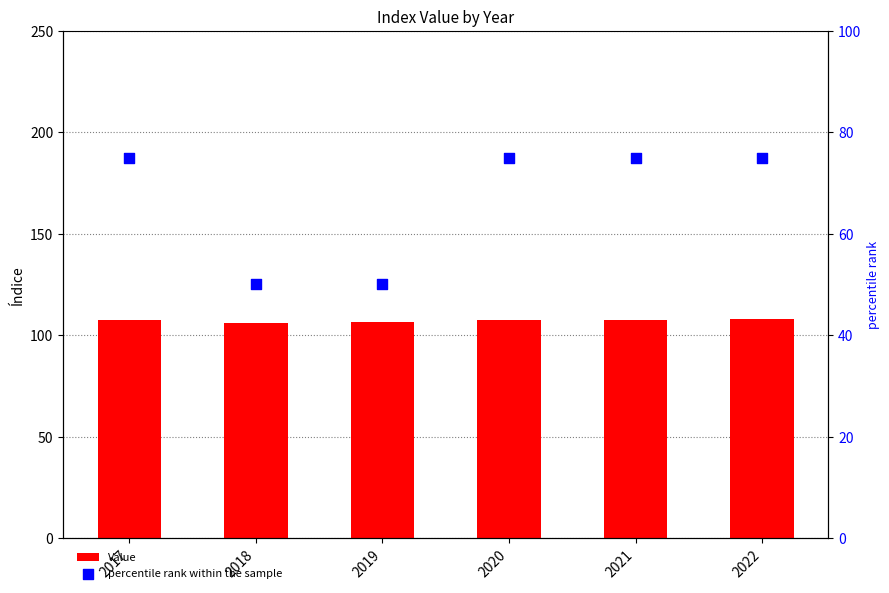

What is the total value across all series at 2020?

182.3